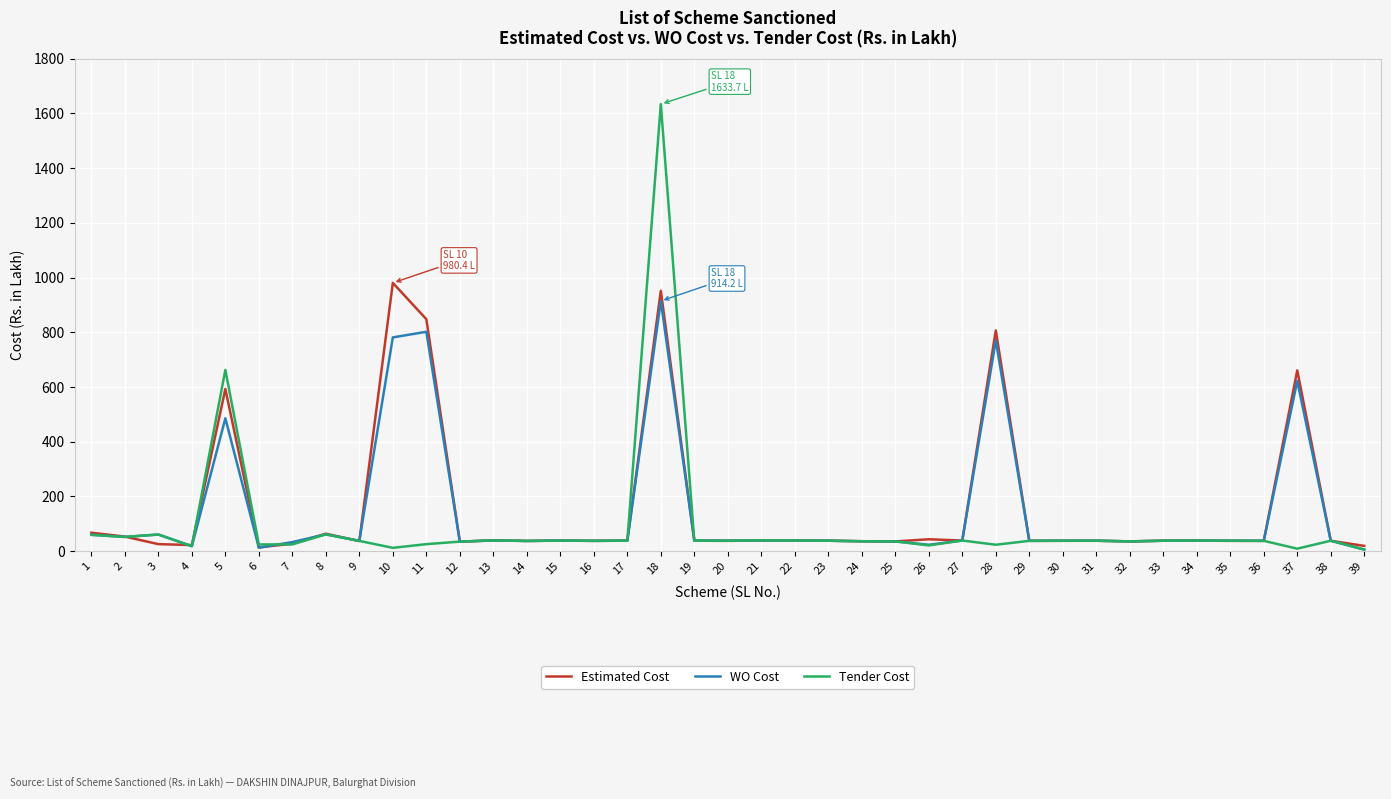

Which series has the widest spread of values?

Tender Cost